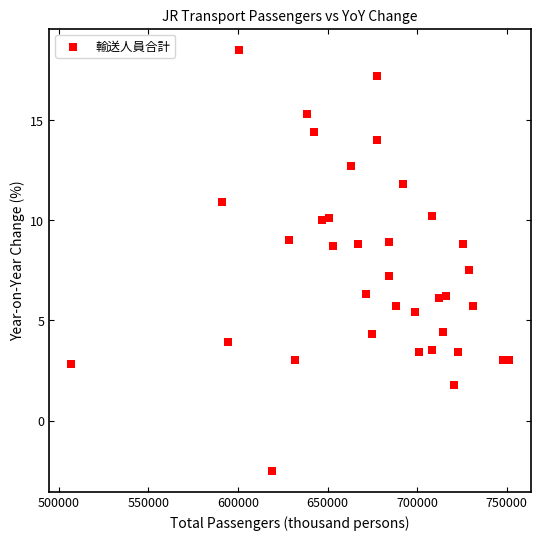

What is the range of X values (max minus min)?

244294.0